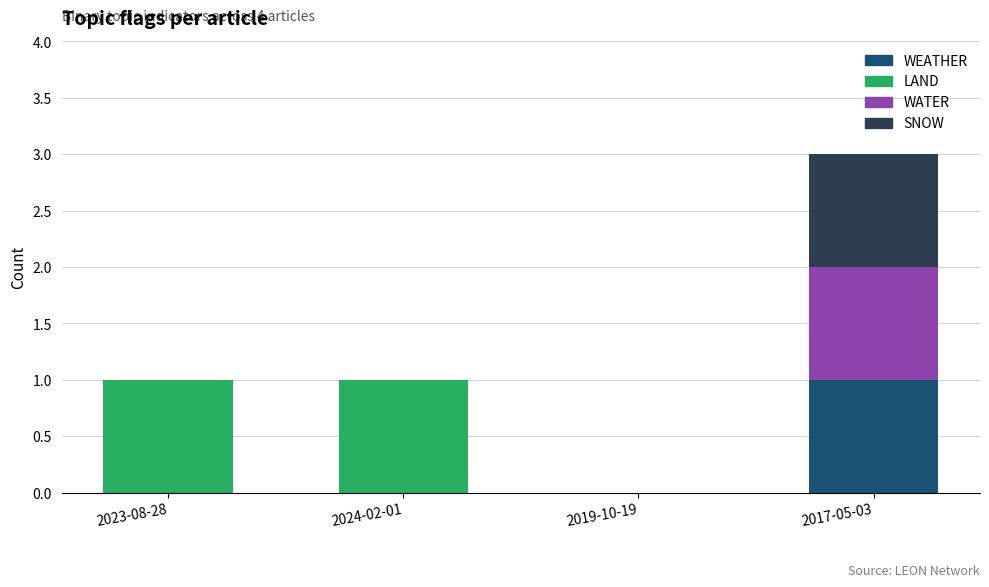

Reading right to left, list the values for the WEATHER series.

2017-05-03=1	2019-10-19=0	2024-02-01=0	2023-08-28=0